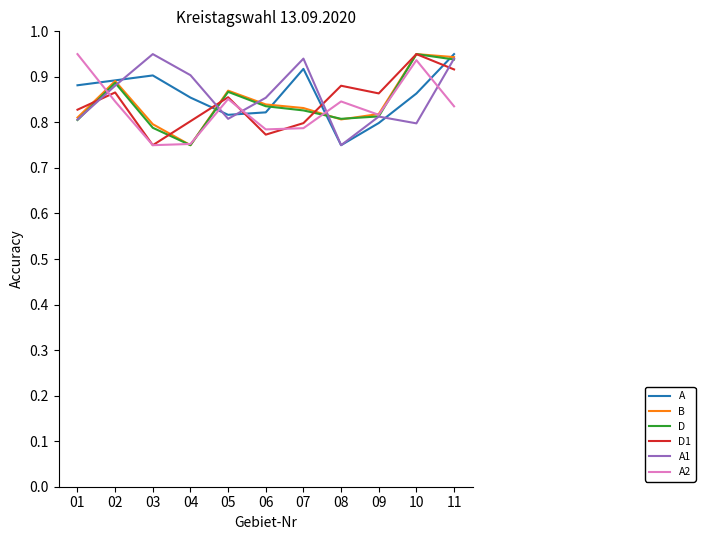

Count the A2 values in the range 0 to 1.

11